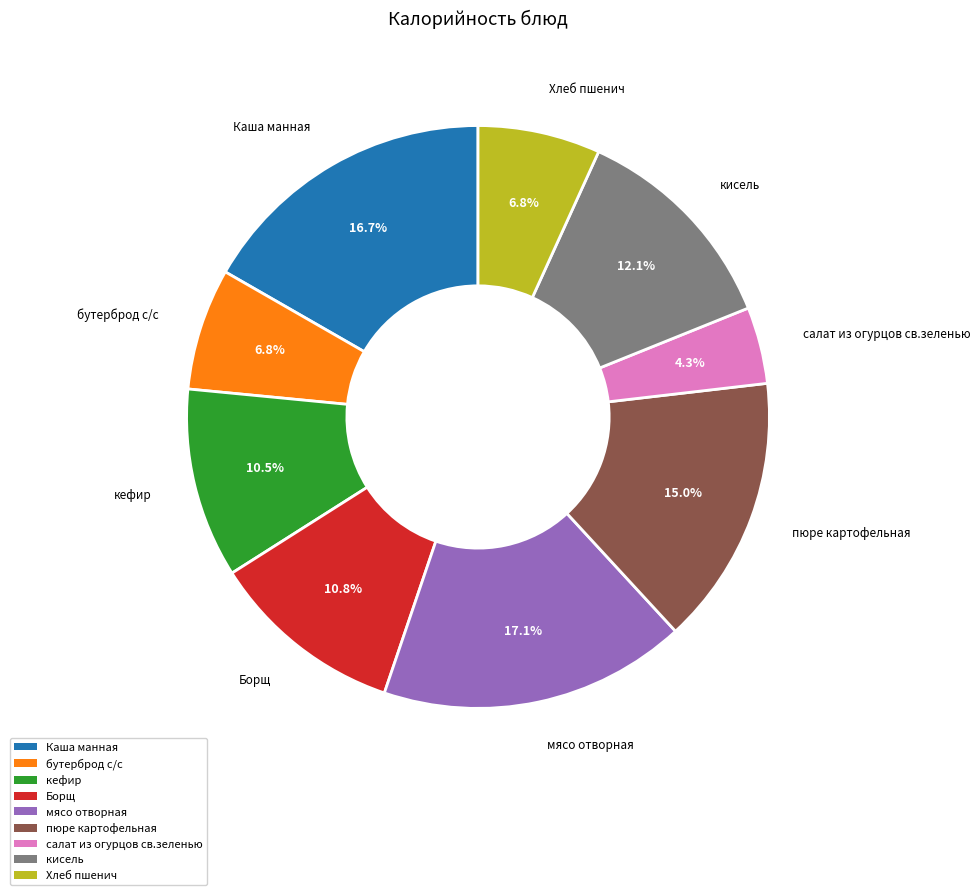

To the nearest percent, what is the combined percentage of кефир and Борщ?

21%